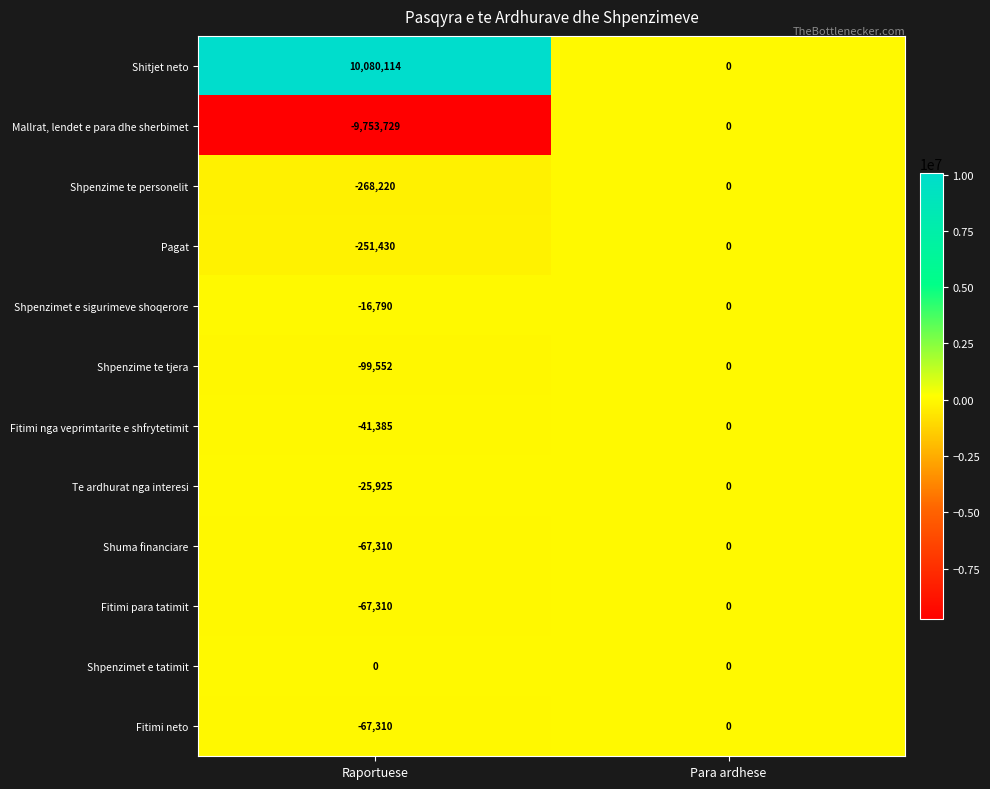

Reading left to right, list all the values displayed in this chart.

Shitjet neto: Raportuese=10080114	Para ardhese=0
Mallrat, lendet e para dhe sherbimet: Raportuese=-9753729	Para ardhese=0
Shpenzime te personelit: Raportuese=-268220	Para ardhese=0
Pagat: Raportuese=-251430	Para ardhese=0
Shpenzimet e sigurimeve shoqerore: Raportuese=-16790	Para ardhese=0
Shpenzime te tjera: Raportuese=-99552	Para ardhese=0
Fitimi nga veprimtarite e shfrytetimit: Raportuese=-41385	Para ardhese=0
Te ardhurat nga interesi: Raportuese=-25925	Para ardhese=0
Shuma financiare: Raportuese=-67310	Para ardhese=0
Fitimi para tatimit: Raportuese=-67310	Para ardhese=0
Shpenzimet e tatimit: Raportuese=0	Para ardhese=0
Fitimi neto: Raportuese=-67310	Para ardhese=0